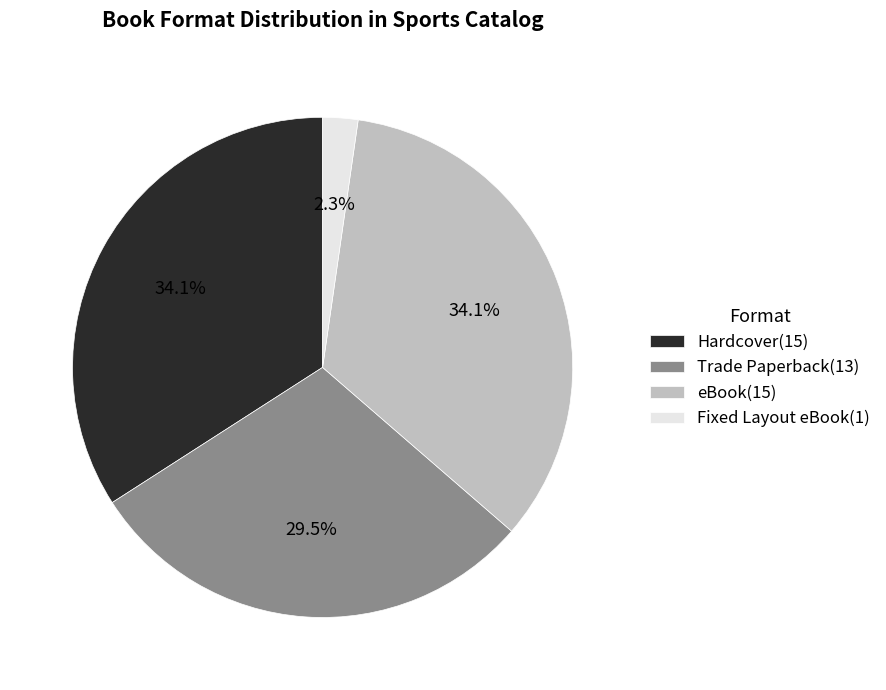

Which has a higher value, Fixed Layout eBook or Trade Paperback?

Trade Paperback